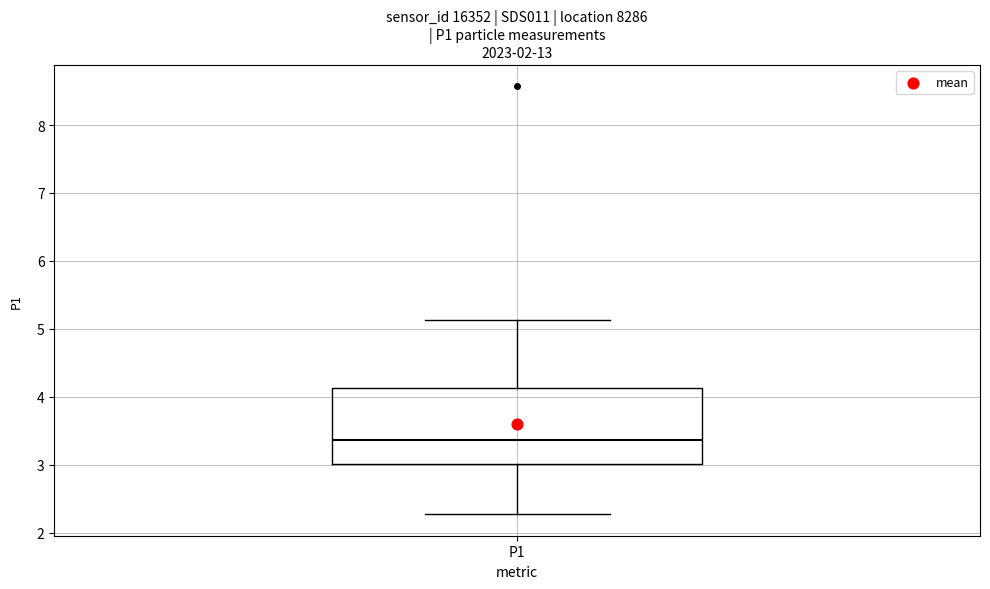

Read this box plot against the y-axis: the position of the median line, the range covered by the box, and the ends of both whiskers. The values are not printed on the chart, so give them approximately, as read against the axis.

median 3.4, box 3.0 to 4.1, whiskers 2.3 to 5.1